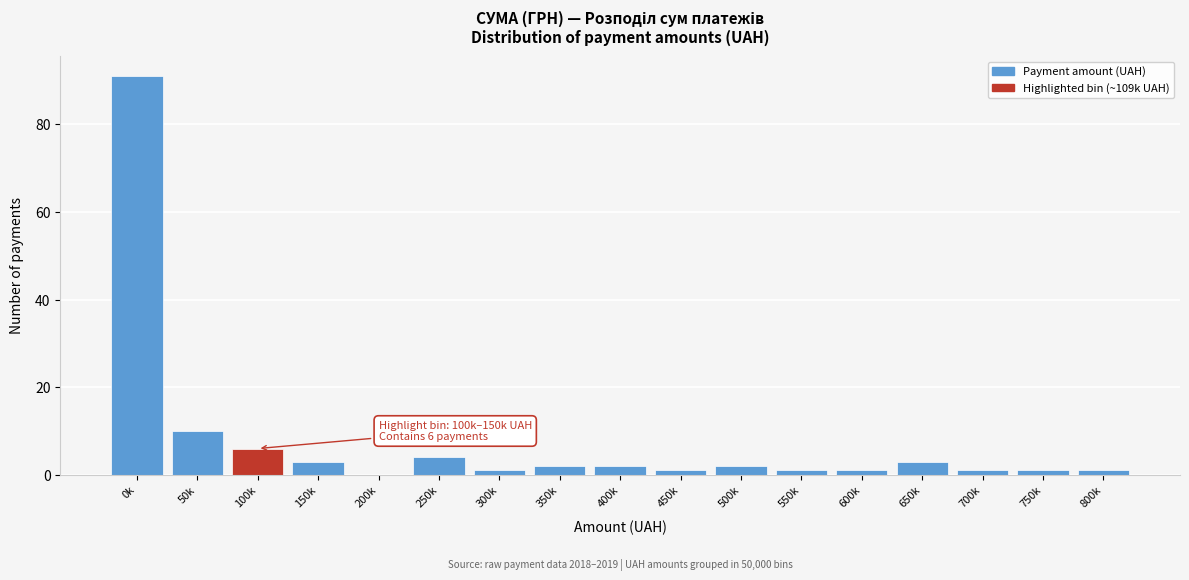

Reading right to left, what are all the values shown in this chart?

800k=1	750k=1	700k=1	650k=3	600k=1	550k=1	500k=2	450k=1	400k=2	350k=2	300k=1	250k=4	200k=0	150k=3	100k=6	50k=10	0k=91